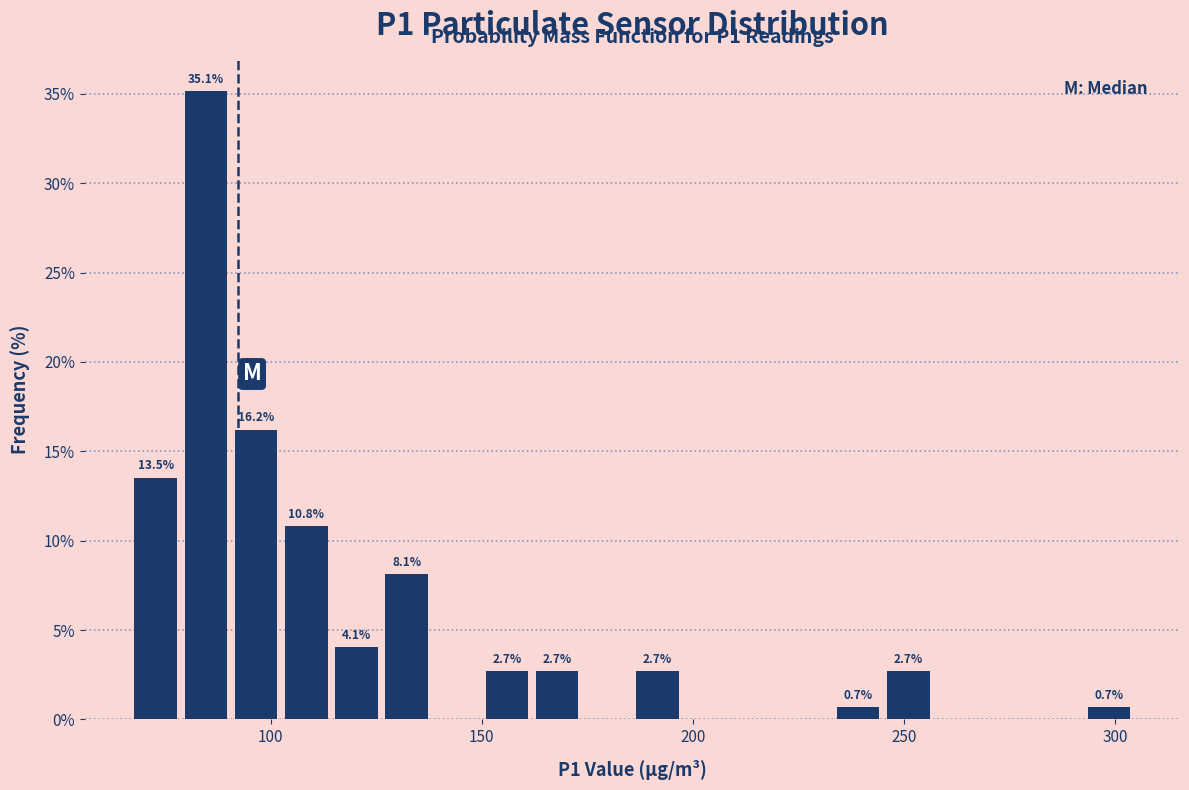

Around what value on the x-axis is the tallest bar? Give the approximate position of its centre, as read against the axis.

85